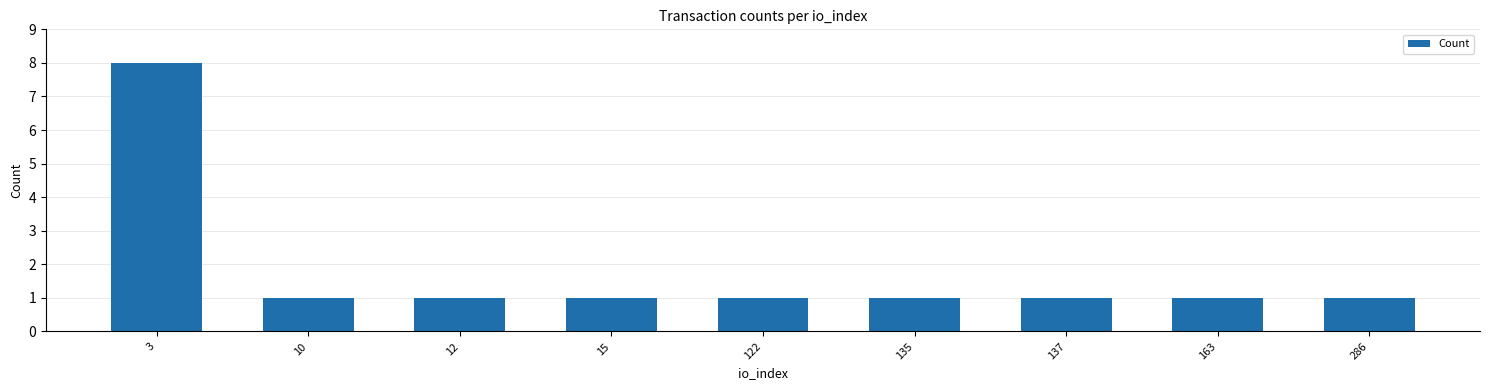

True or false: the data shows 0 at 286.

False